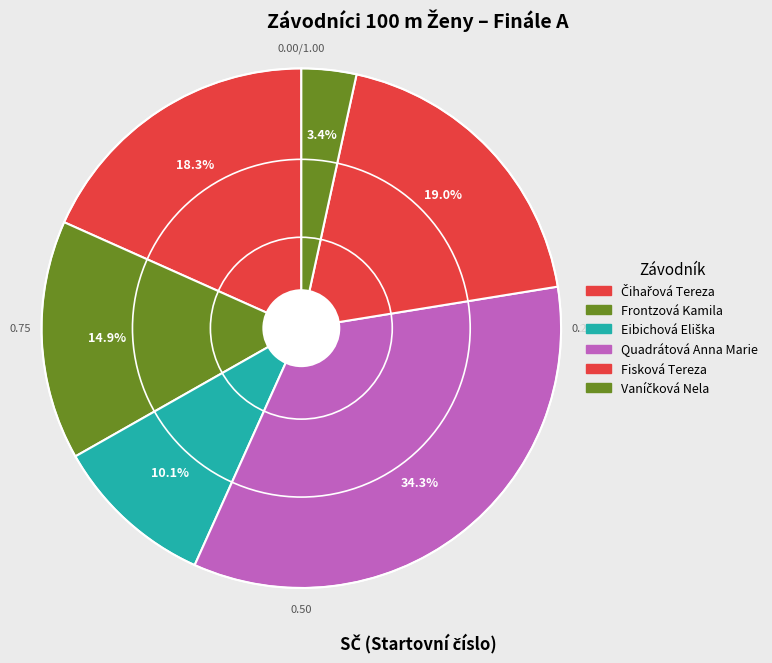

To the nearest percent, what is the average slice percentage?

17%